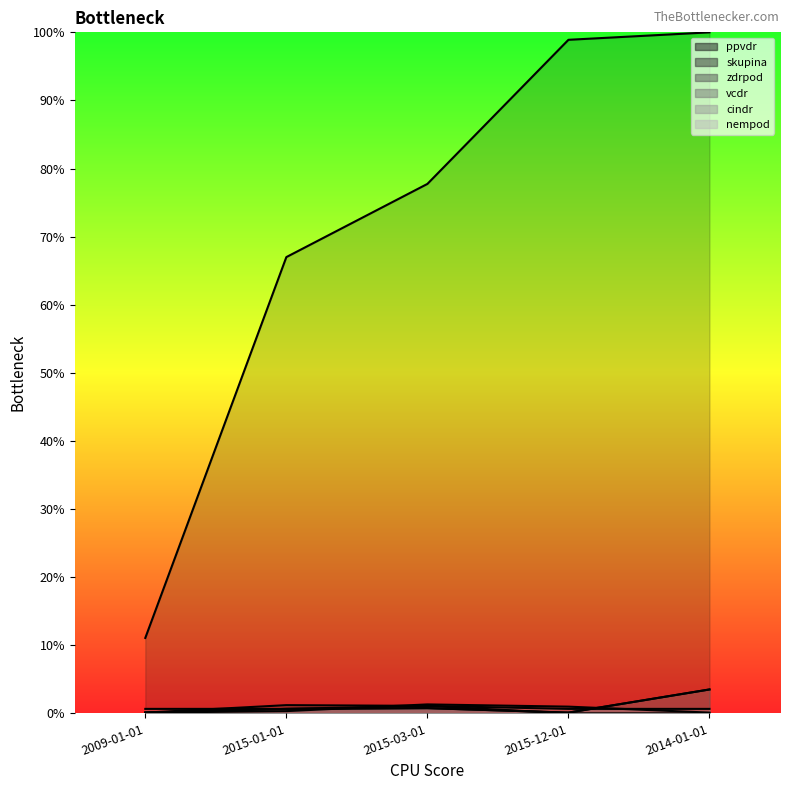

How many times do zdrpod and vcdr cross each other?

1